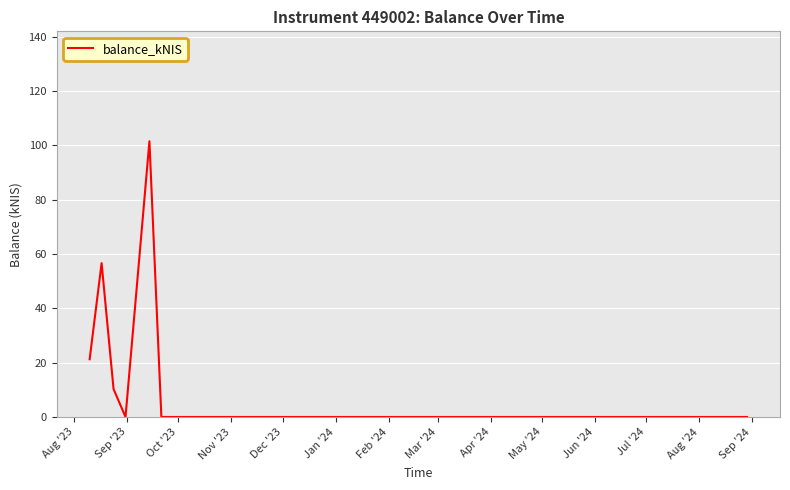

Is this an area chart (filled region under the line)?

No